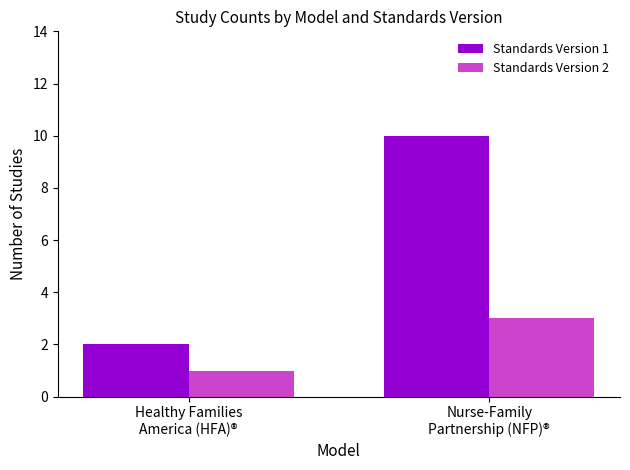

What is the value of the Standards Version 1 bar at the 1st from the left?

2